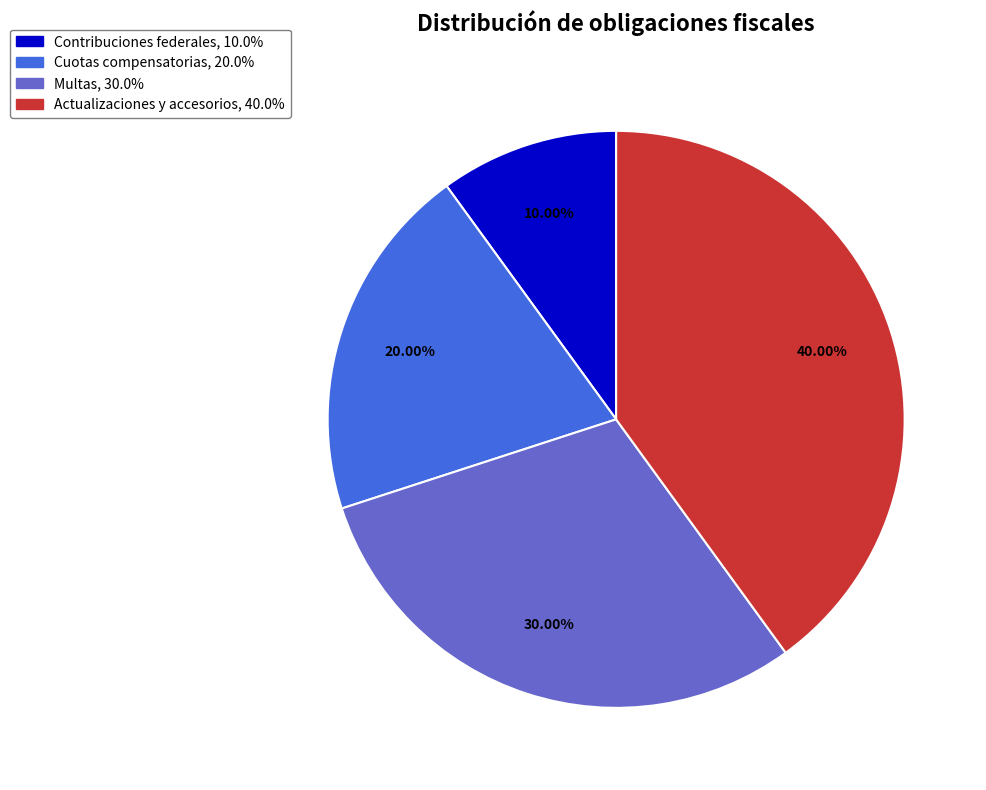

Is it true that Contribuciones federales is 1% of the pie?

False